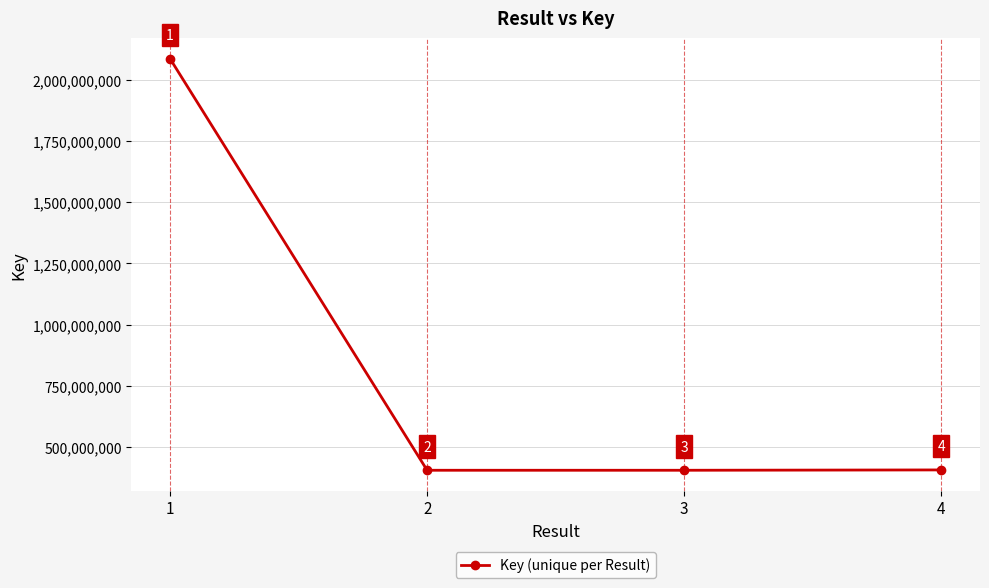

Is this an area chart (filled region under the line)?

No